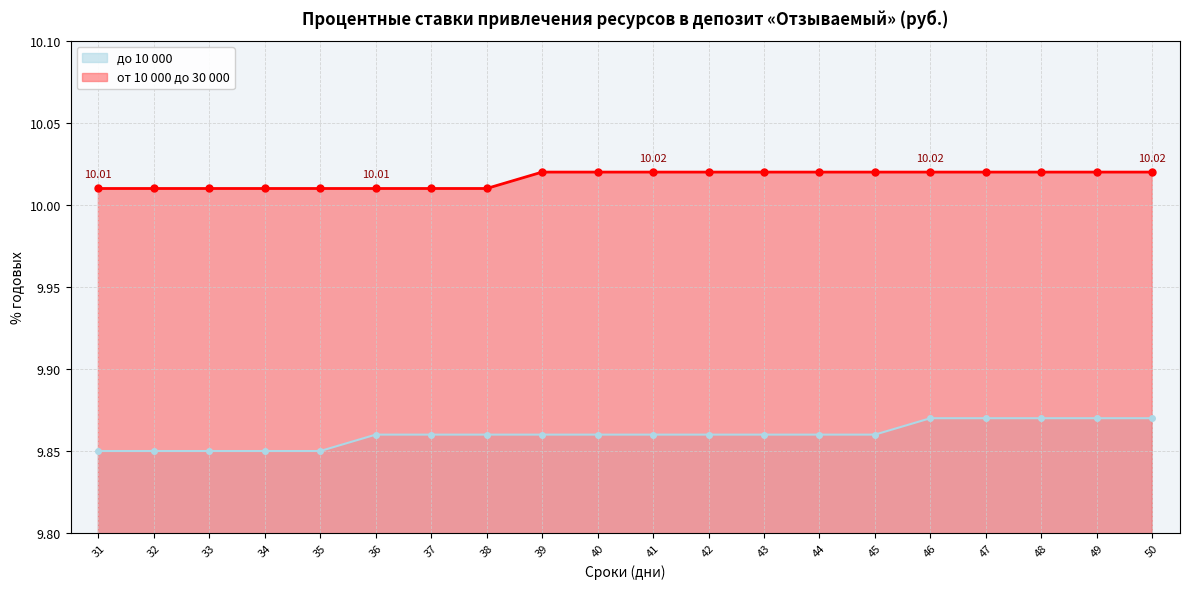

Reading right to left, extract all data points from this chart.

до 10 000: 9.9	9.9	9.9	9.9	9.9	9.9	9.9	9.9	9.9	9.9	9.9	9.9	9.9	9.9	9.9	9.8	9.8	9.8	9.8	9.8
от 10 000 до 30 000: 10.0	10.0	10.0	10.0	10.0	10.0	10.0	10.0	10.0	10.0	10.0	10.0	10.0	10.0	10.0	10.0	10.0	10.0	10.0	10.0